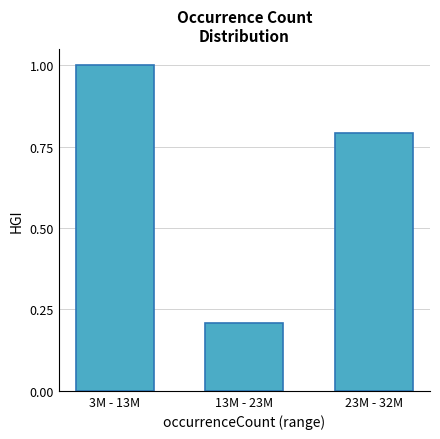

Reading left to right, what are all the values shown in this chart?

3M - 13M=1.0	13M - 23M=0.2	23M - 32M=0.8